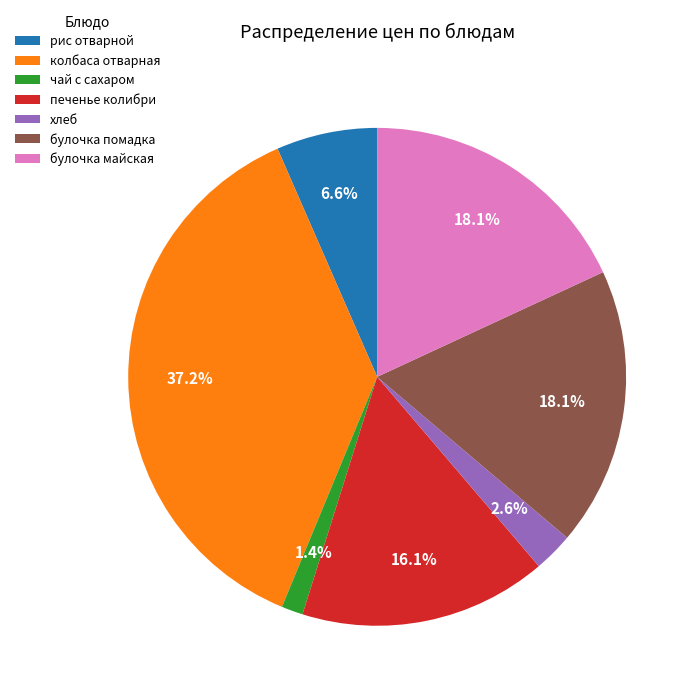

To the nearest percent, what portion does рис отварной represent?

7%